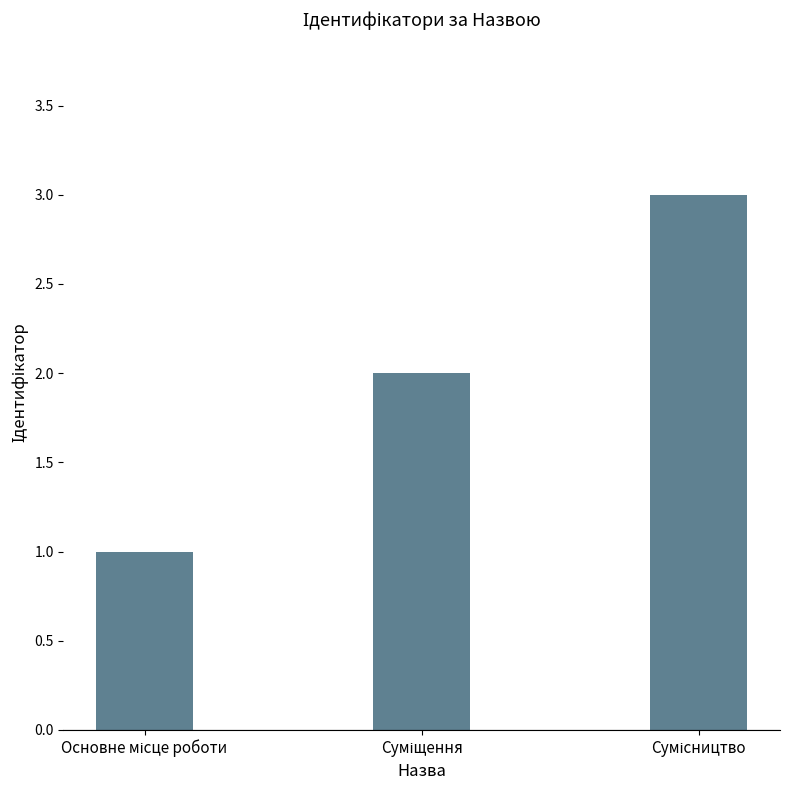

What is the maximum value shown in the chart?

3